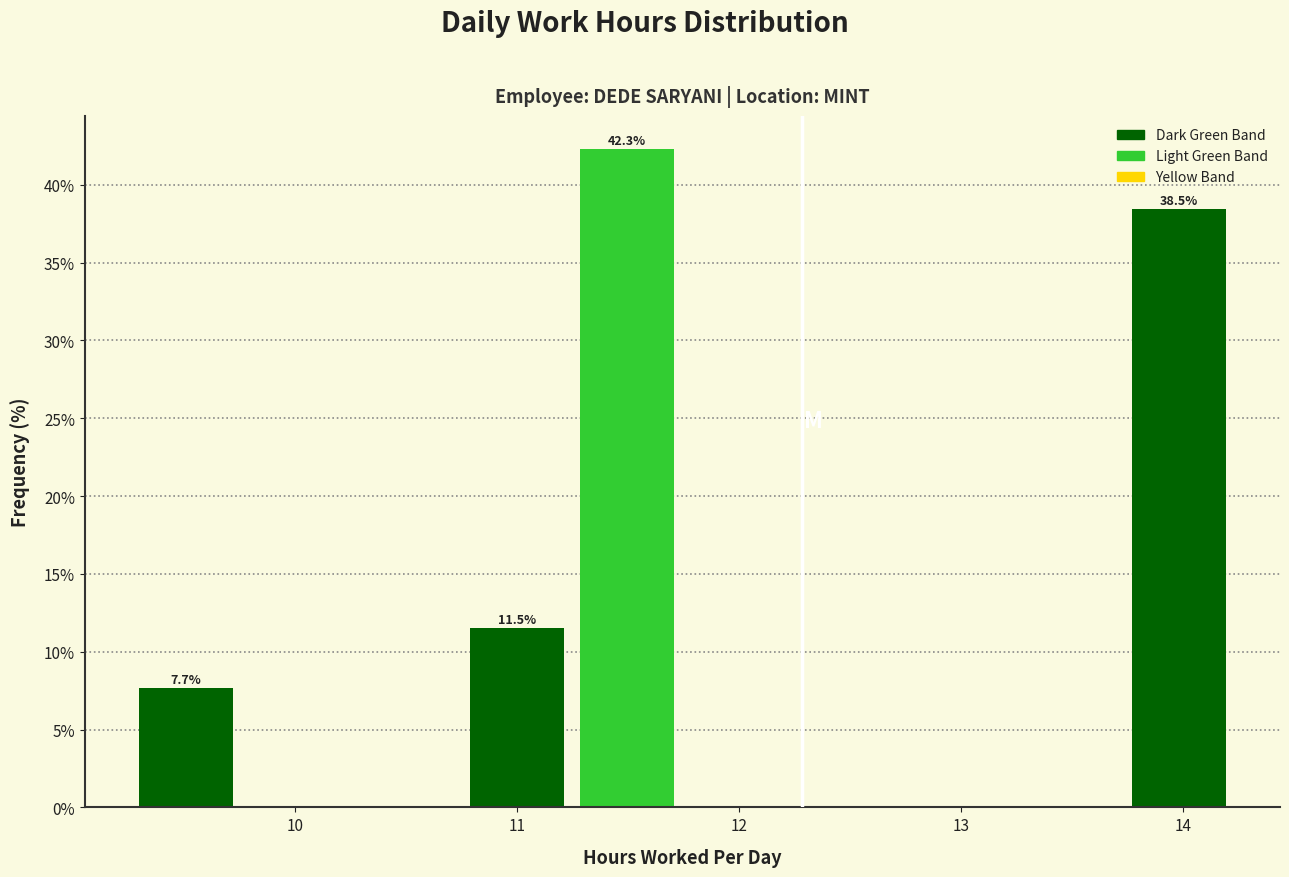

Which range on the x-axis has the tallest bar?

11.2 to 11.7